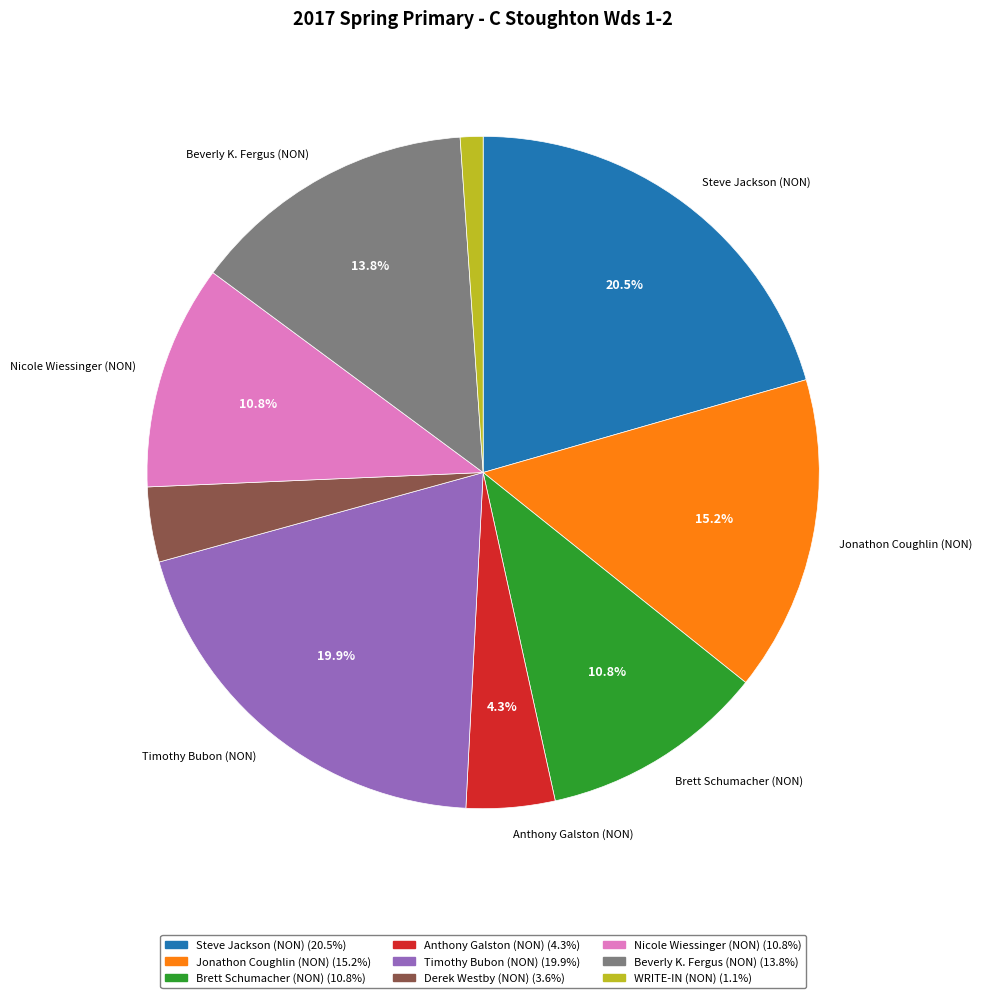

Which slice is the largest?

Steve Jackson (NON)